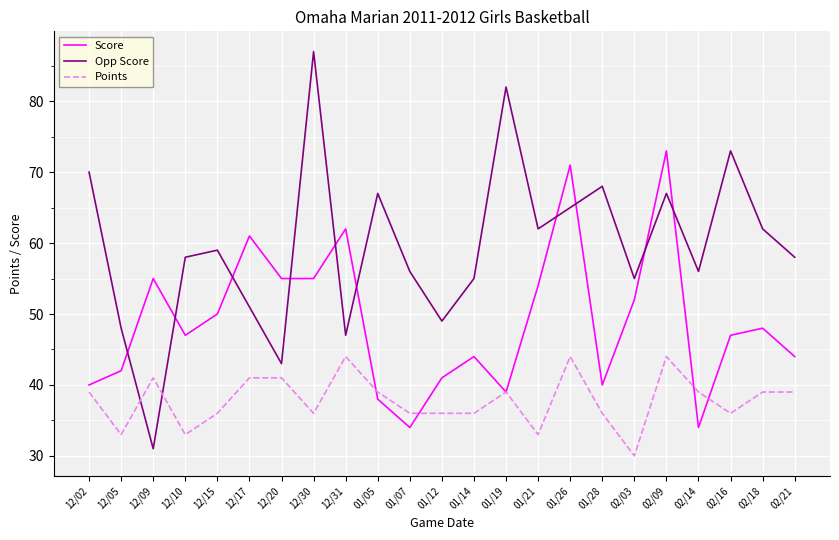

What are all the series names shown in the legend?

Score, Opp Score, Points